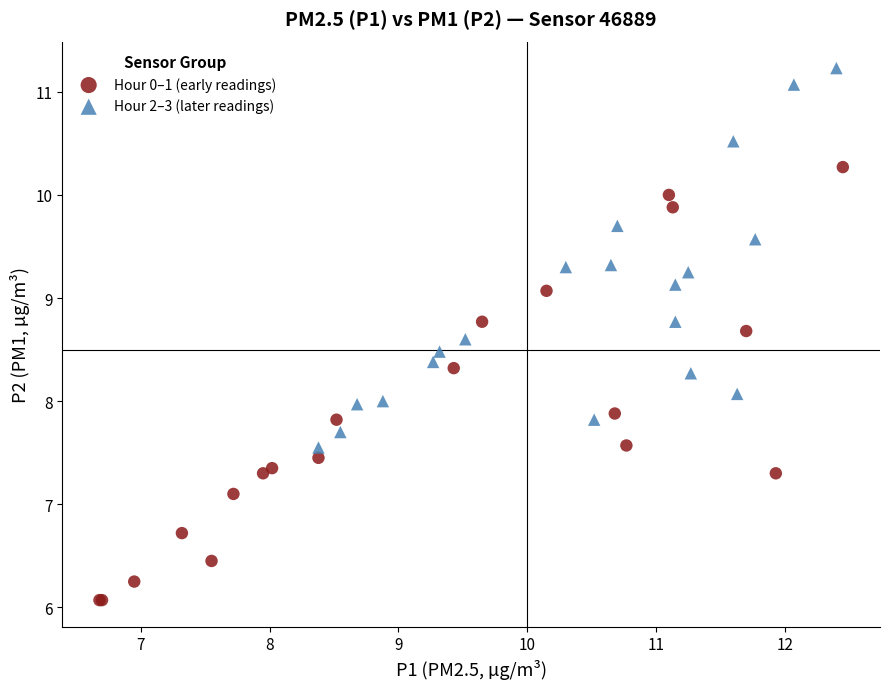

Which series has the widest spread of Y values?

Hour 0–1 (early readings)